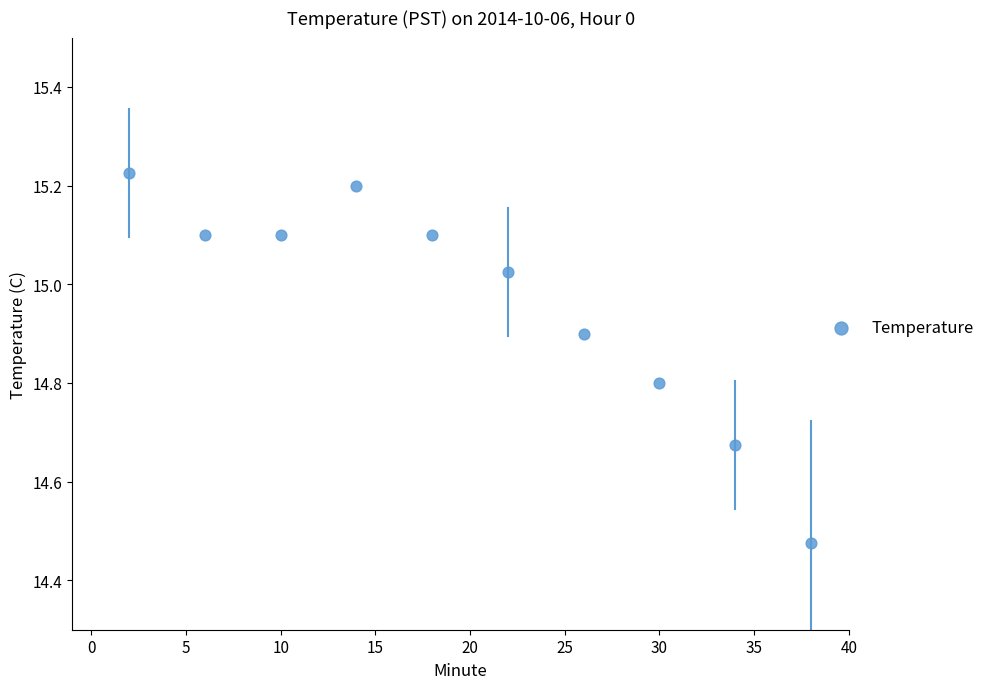

What is the average X value?

20.0